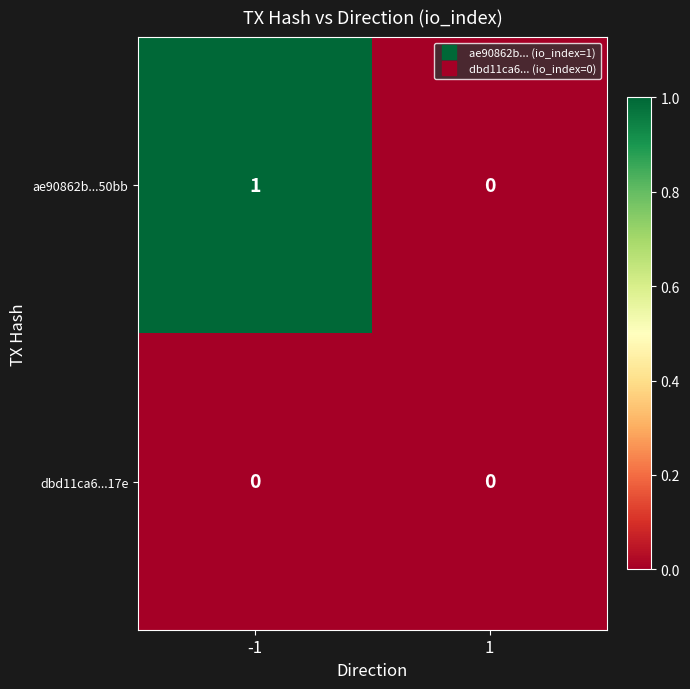

Which series has the widest spread of values?

ae90862b...50bb